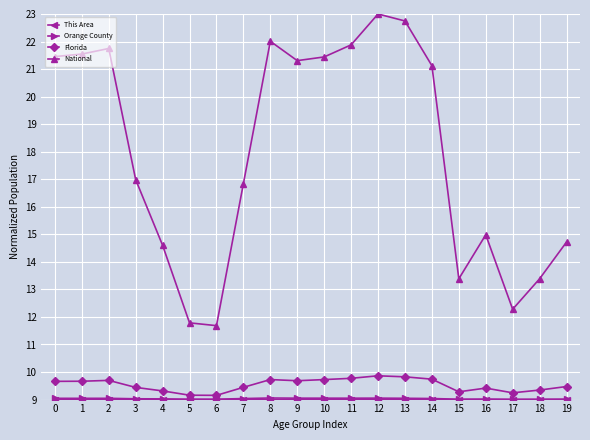

True or false: National and Florida cross at least once.

False